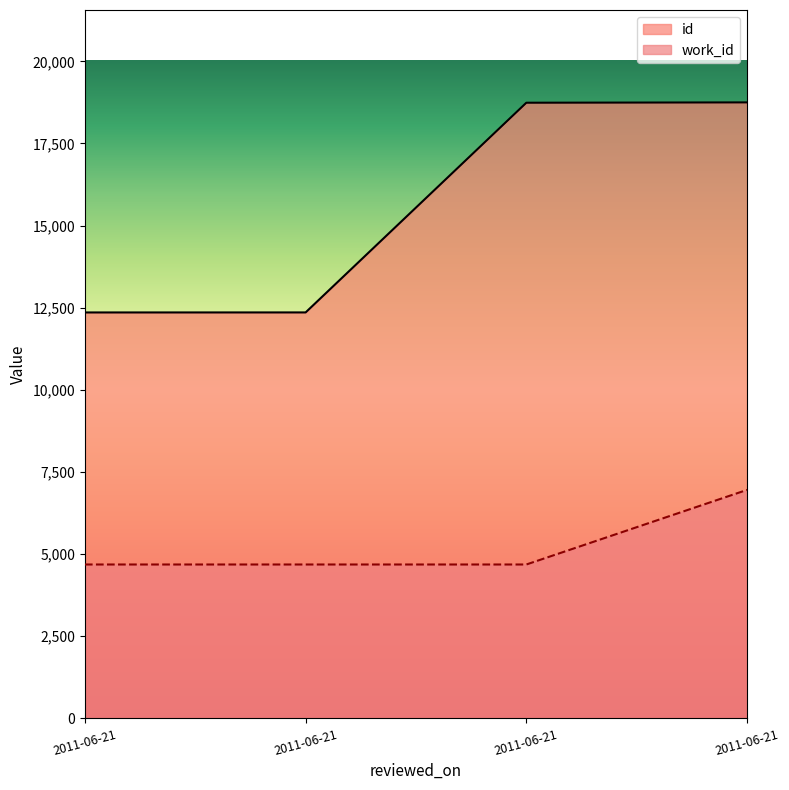

Which series has the largest total across all categories?

id